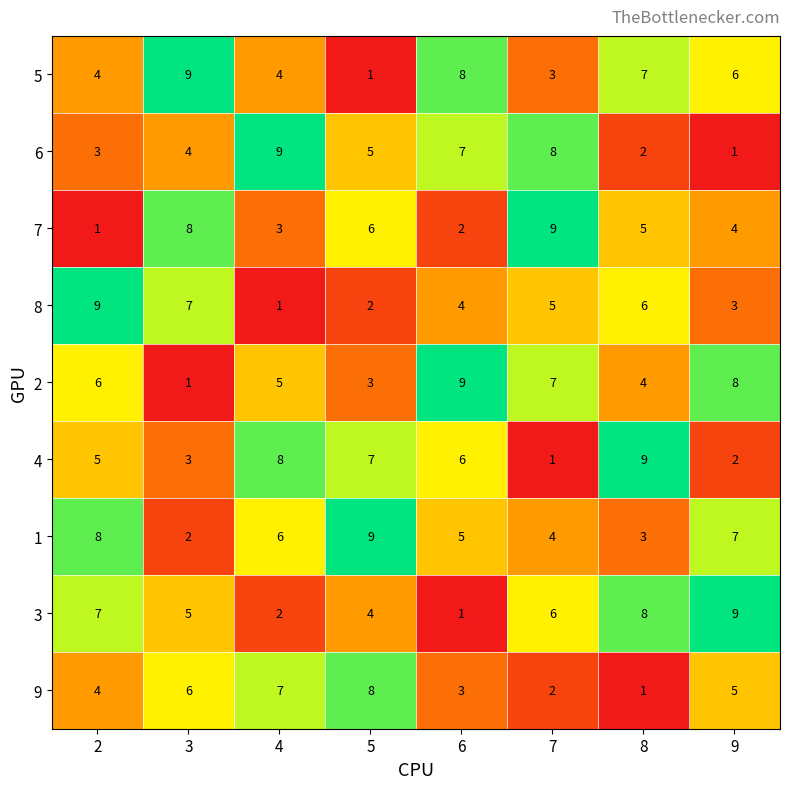

Where does the 9 series first go above 5?

3